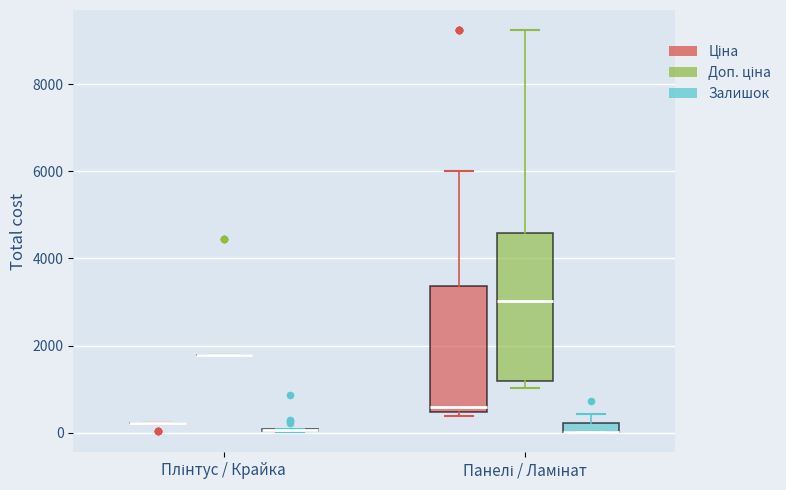

Comparing the boxes themselves (not the whiskers), which one is the tallest?

Панелі / Ламінат (Доп. ціна)